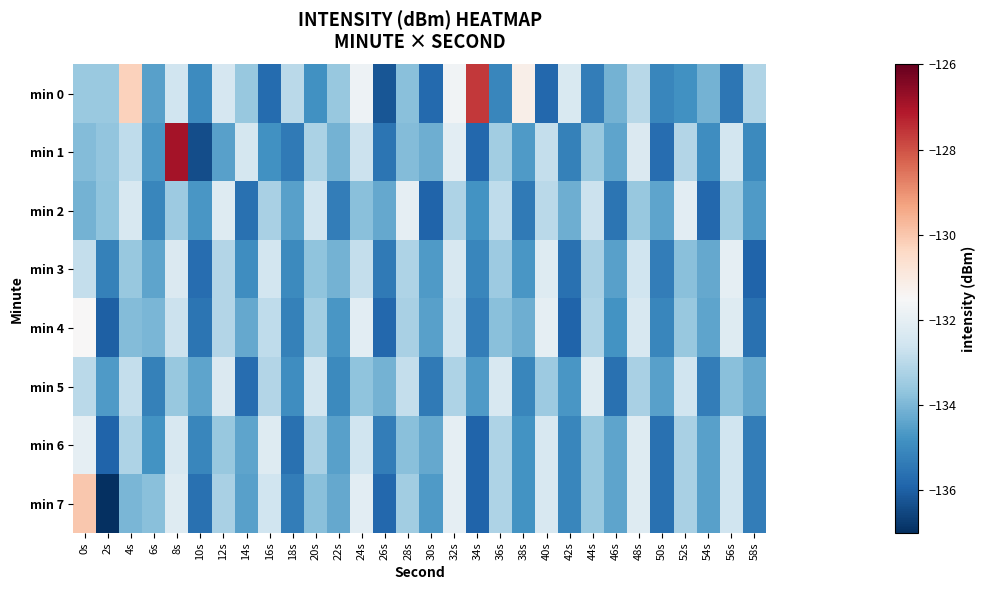

Which series has the largest total across all categories?

min 0